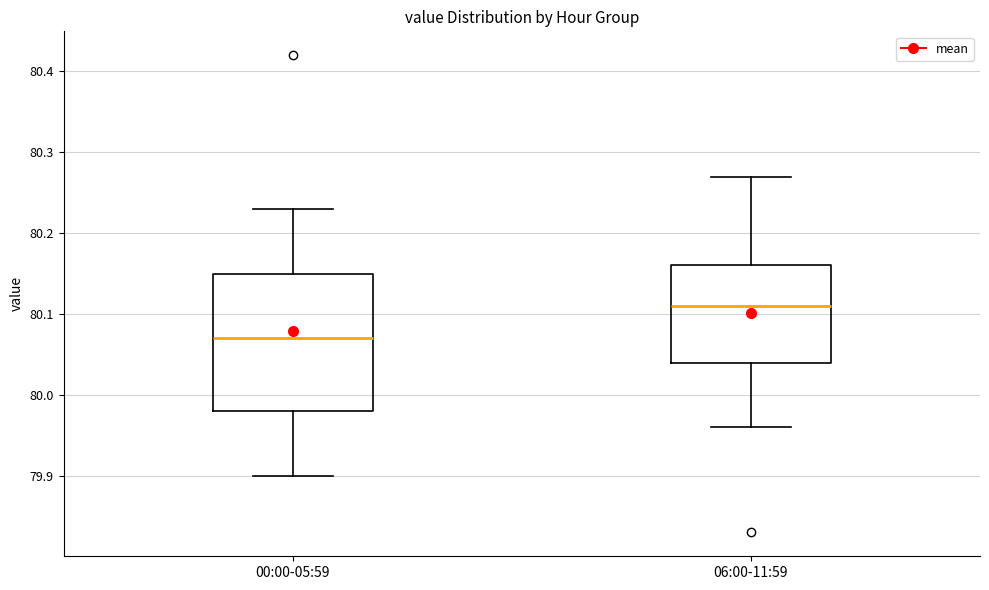

Comparing the boxes themselves (not the whiskers), which one is the tallest?

00:00-05:59